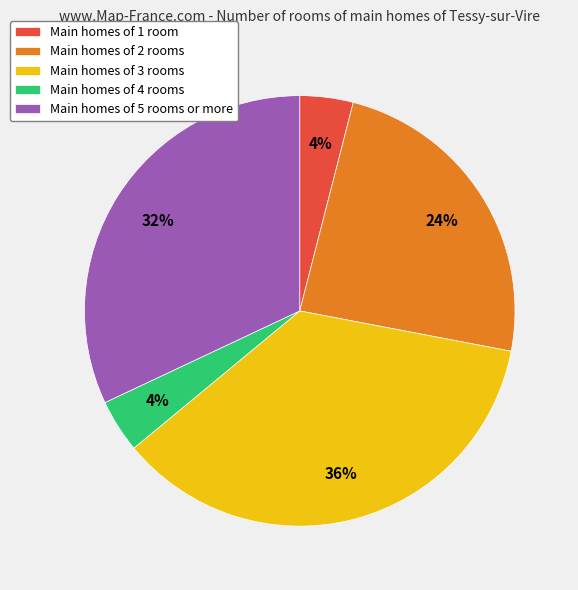

Is Main homes of 1 room the majority of the pie?

No